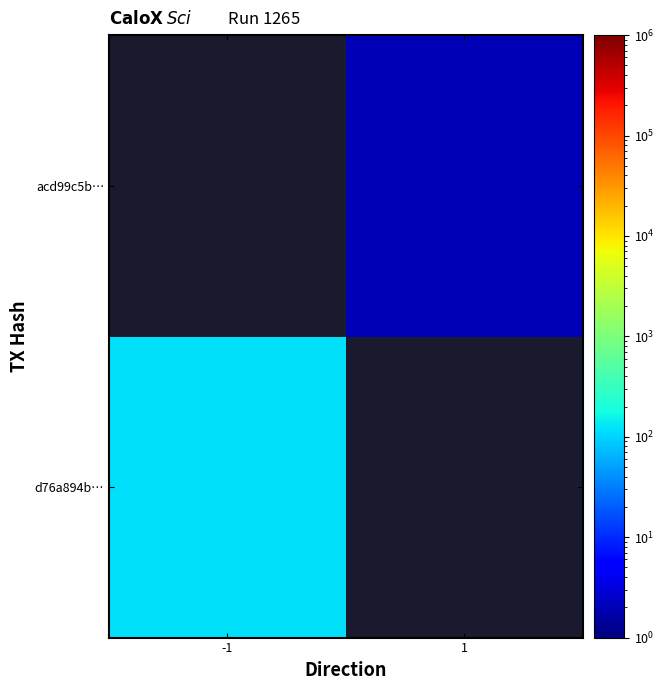

At how many categories does at least one series exceed 27?

1